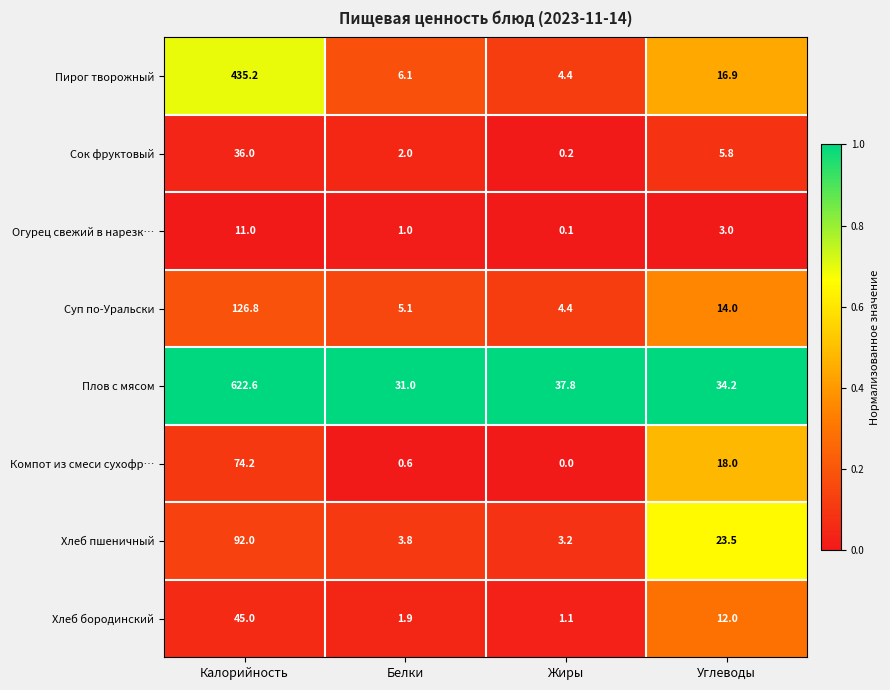

At which category does the chart reach its minimum across all series?

Жиры